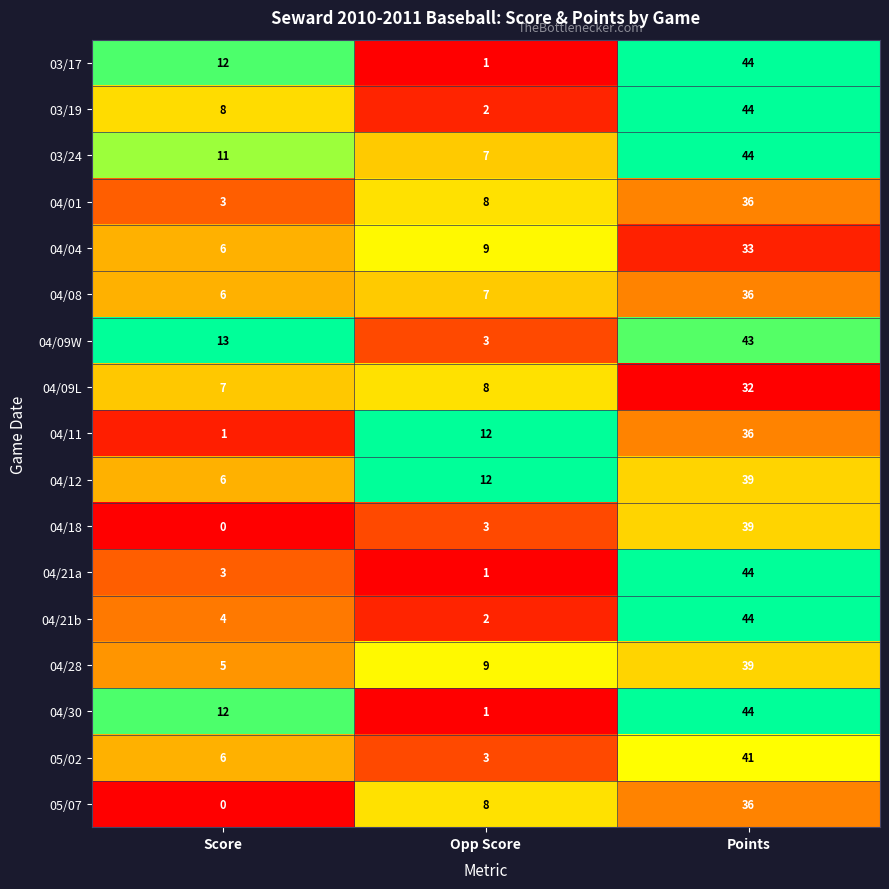

At how many categories does at least one series exceed 0?

3